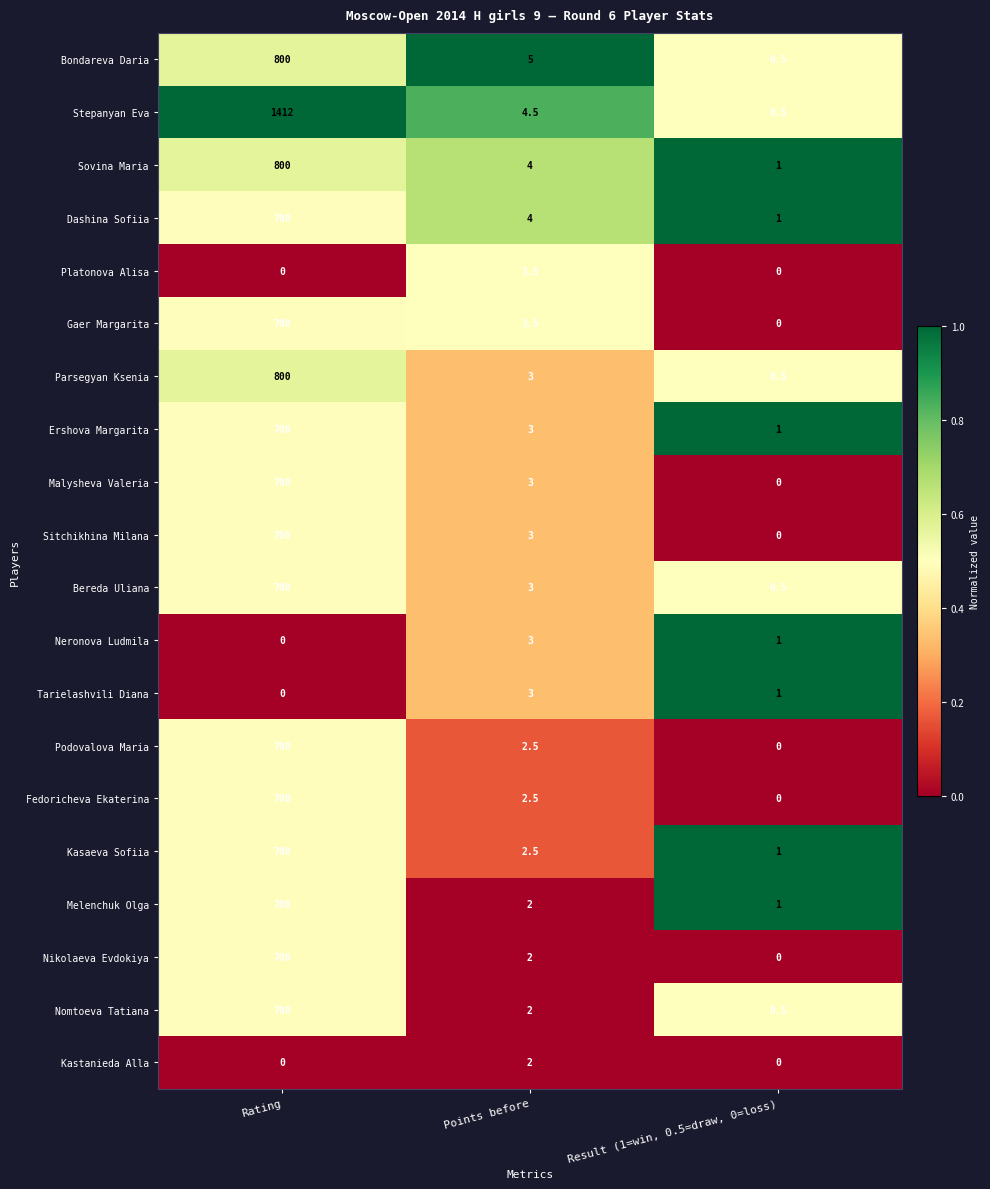

True or false: Nomtoeva Tatiana has a value of 1054.1 at Rating.

False